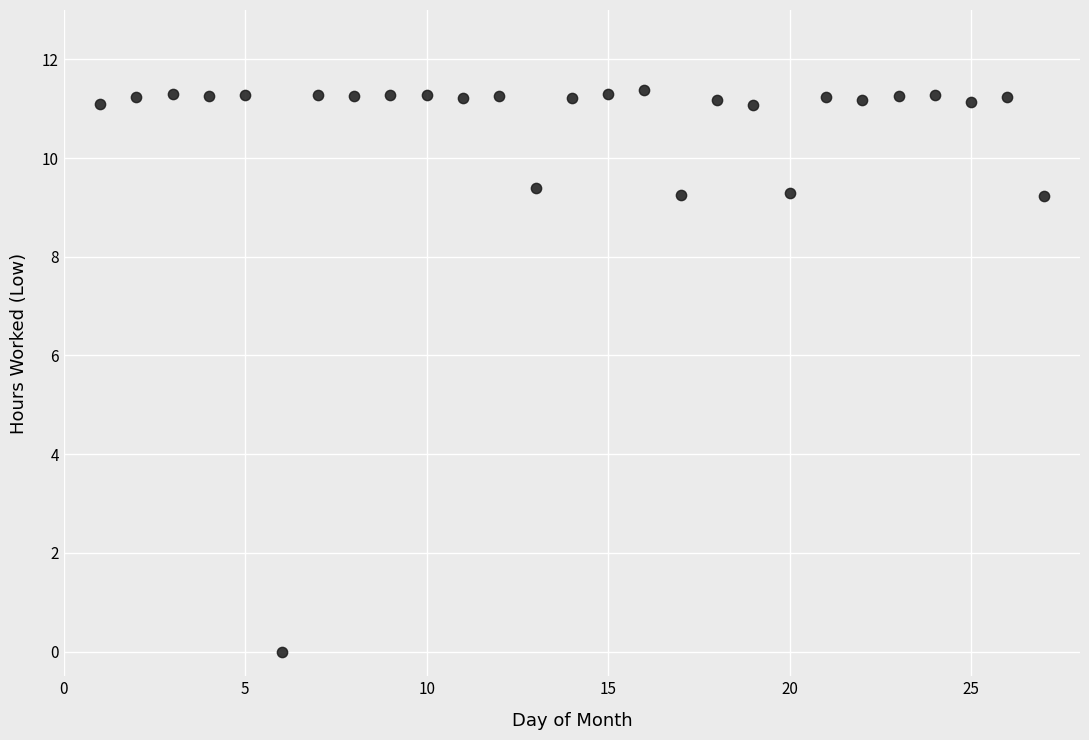

What is the range of X values (max minus min)?

26.0